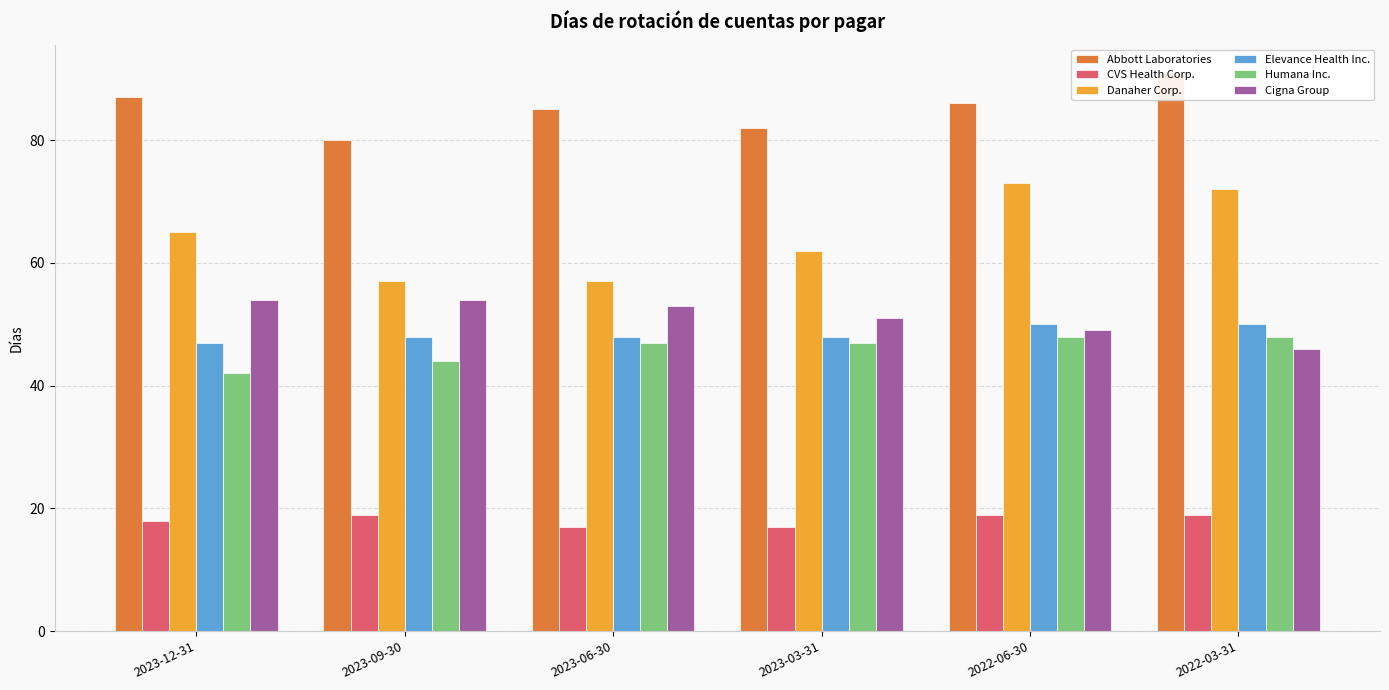

True or false: Danaher Corp. has a value of 28 at 2023-09-30.

False